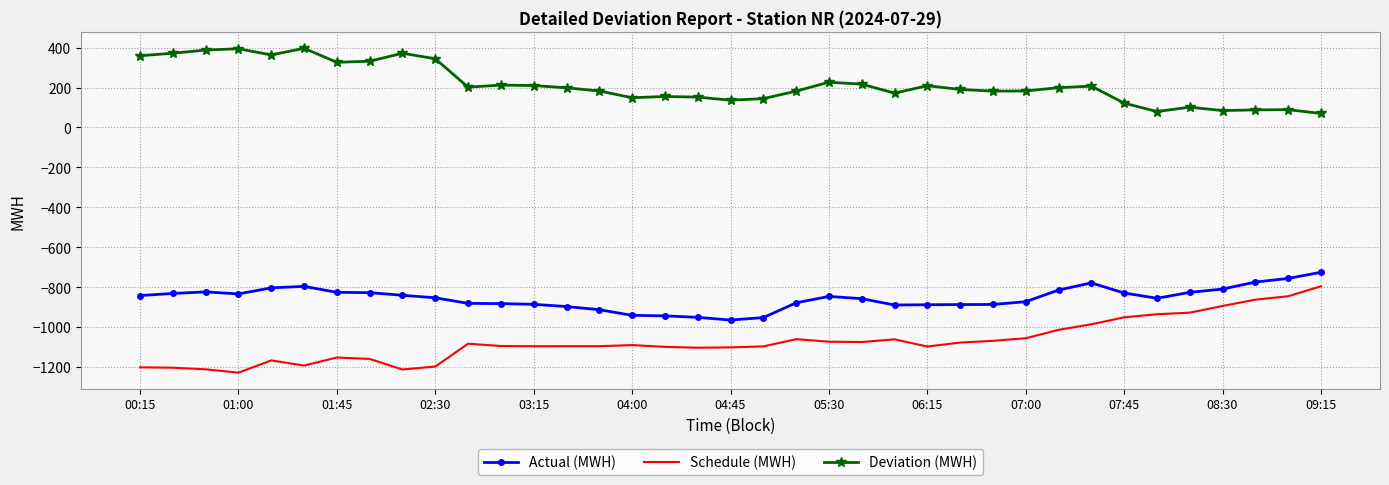

Which series has the largest total across all categories?

Deviation (MWH)